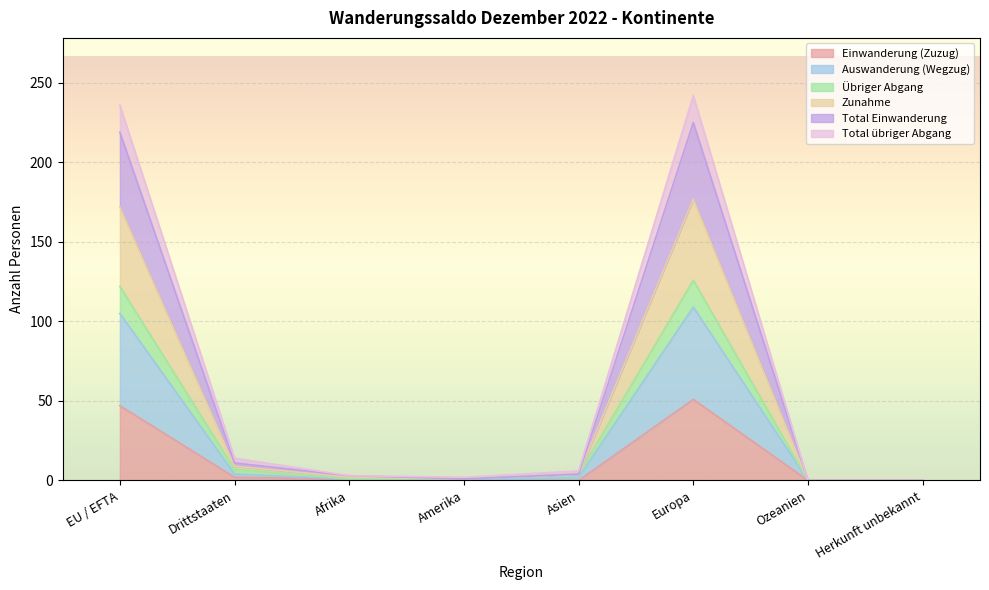

At which category does Einwanderung (Zuzug) reach its first local peak?

Europa